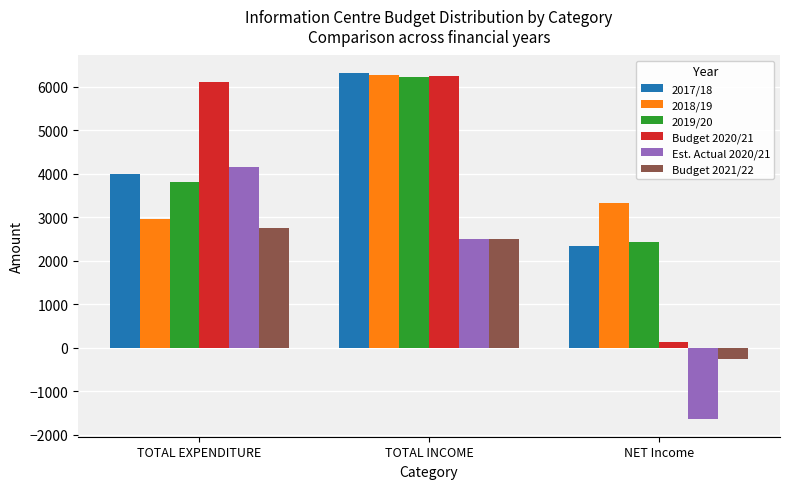

Read the Est. Actual 2020/21 value at TOTAL INCOME, to the nearest 10.

2500